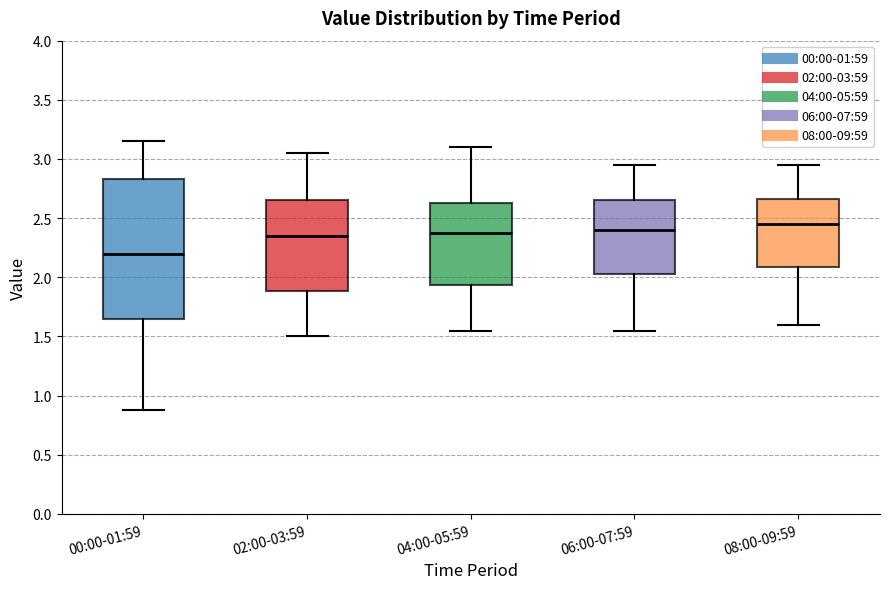

Reading left to right, read every box against the y-axis: the position of its median line, the range the box covers, and the ends of its whiskers. The values are not printed on the chart, so give them approximately, as read against the axis.

00:00-01:59: median 2.20, box 1.65 to 2.85, whiskers 0.90 to 3.15
02:00-03:59: median 2.35, box 1.90 to 2.65, whiskers 1.50 to 3.05
04:00-05:59: median 2.40, box 1.95 to 2.65, whiskers 1.55 to 3.10
06:00-07:59: median 2.40, box 2.05 to 2.65, whiskers 1.55 to 2.95
08:00-09:59: median 2.45, box 2.10 to 2.65, whiskers 1.60 to 2.95